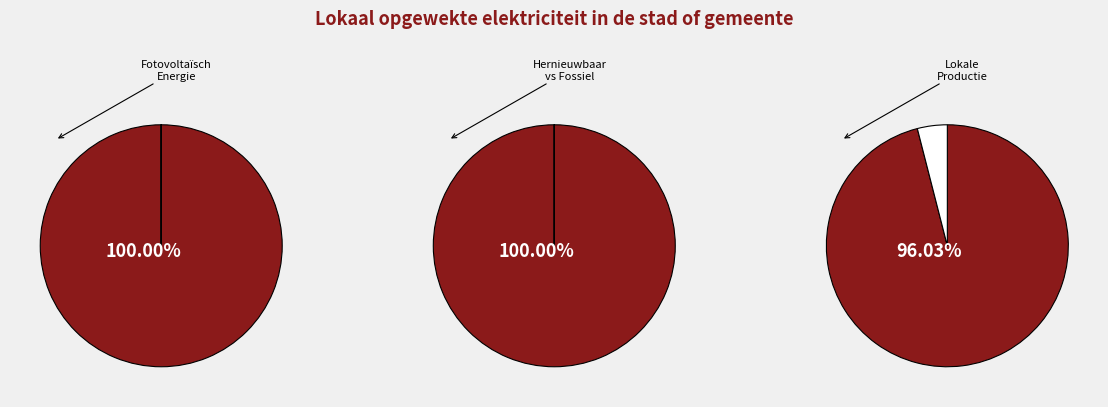

Is Overige the majority of the pie?

No